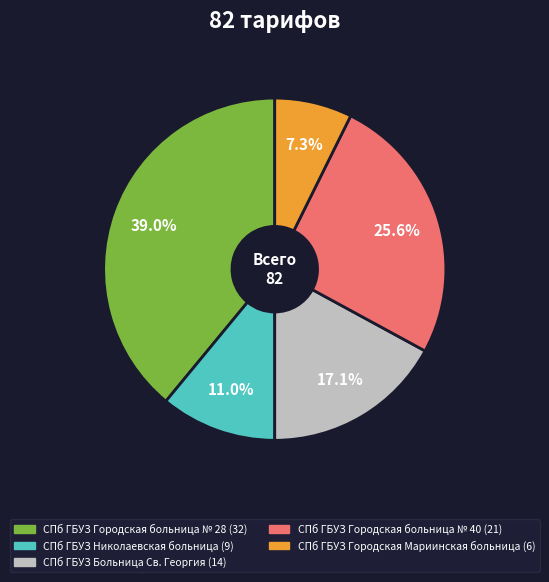

Is there any slice that represents more than half of the pie?

No